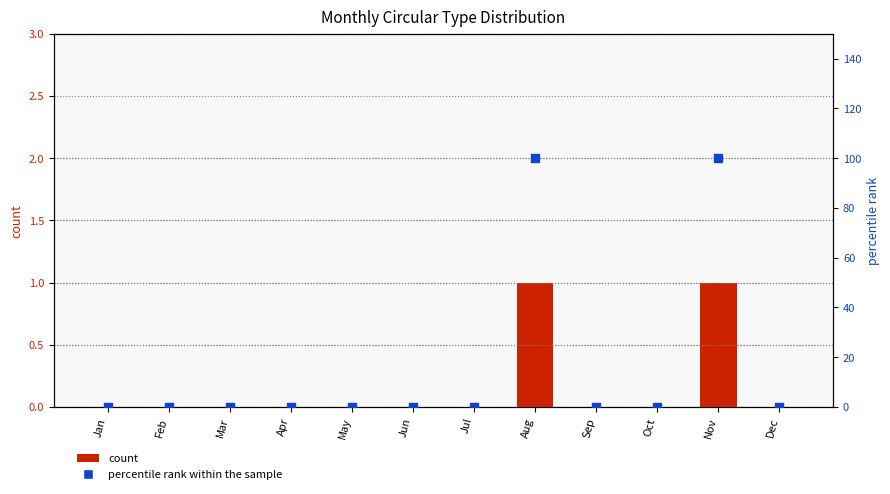

At how many categories does at least one series exceed 79?

2